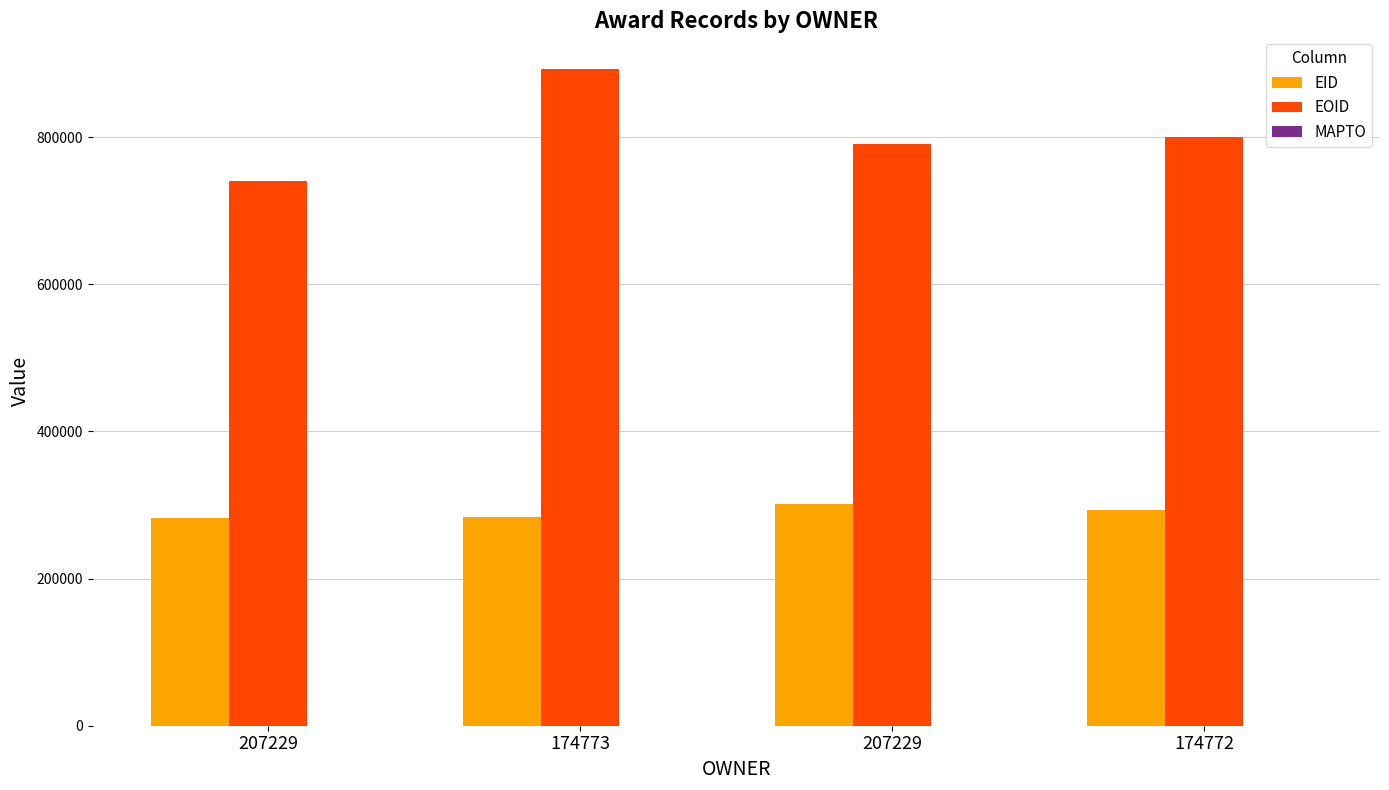

How many bars are there in each group?

2